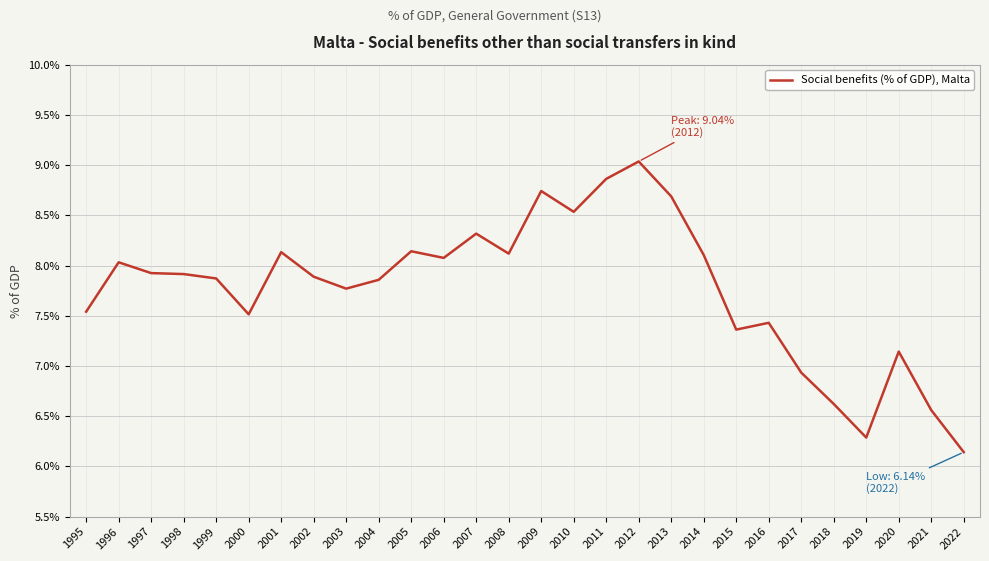

What is the change in value from 1998 to 2016?

-0.5